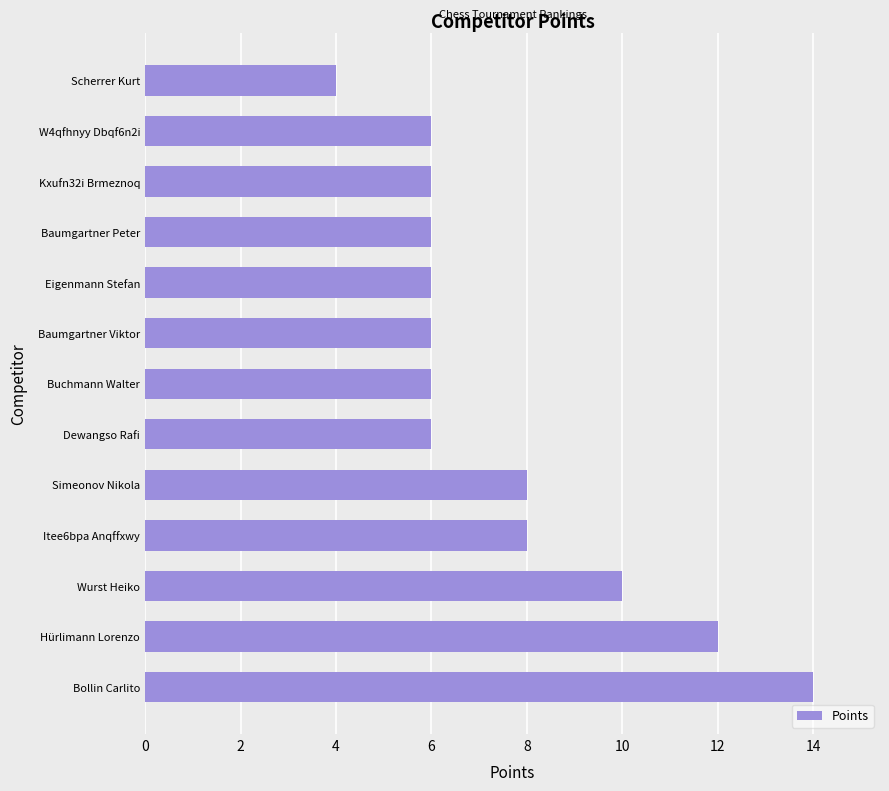

Reading bottom to top, transcribe all the data shown in this chart.

Bollin Carlito=14	Hürlimann Lorenzo=12	Wurst Heiko=10	Itee6bpa Anqffxwy=8	Simeonov Nikola=8	Dewangso Rafi=6	Buchmann Walter=6	Baumgartner Viktor=6	Eigenmann Stefan=6	Baumgartner Peter=6	Kxufn32i Brmeznoq=6	W4qfhnyy Dbqf6n2i=6	Scherrer Kurt=4